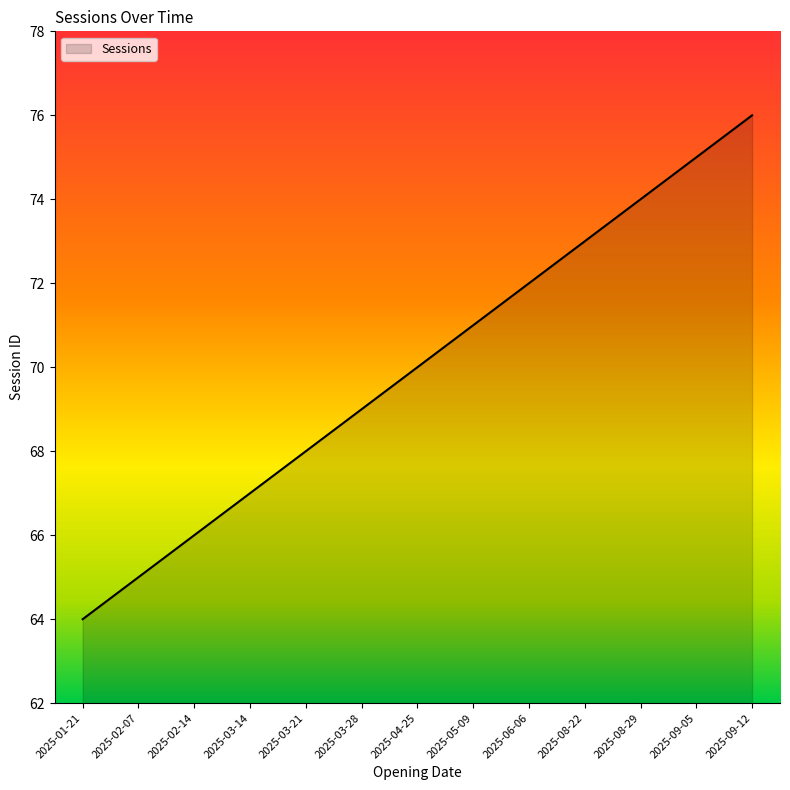

Reading left to right, extract all data points from this chart.

2025-01-21=64	2025-02-07=65	2025-02-14=66	2025-03-14=67	2025-03-21=68	2025-03-28=69	2025-04-25=70	2025-05-09=71	2025-06-06=72	2025-08-22=73	2025-08-29=74	2025-09-05=75	2025-09-12=76